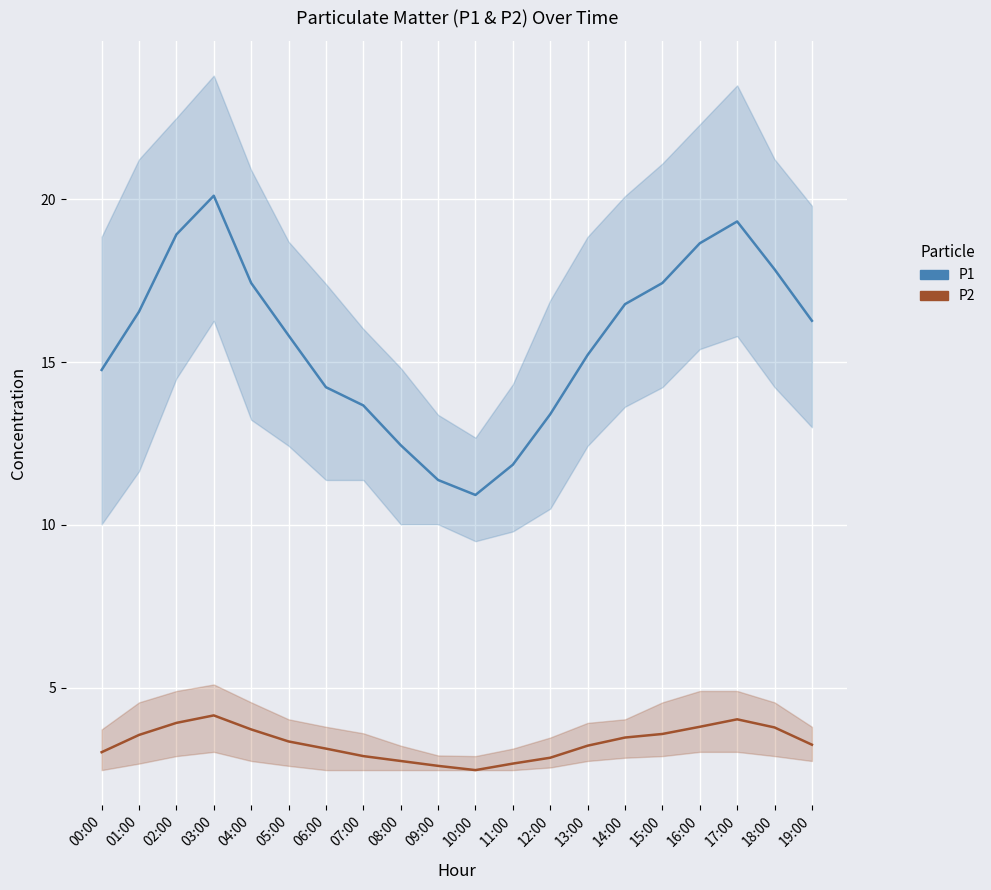

Does the chart display data point markers on the line(s)?

No